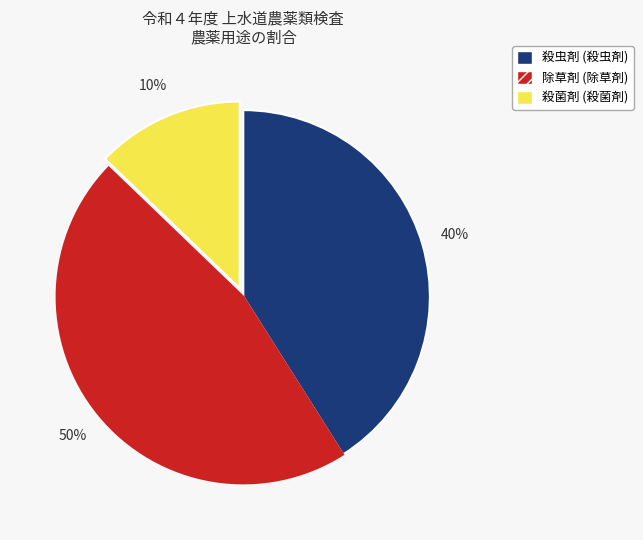

What portion of the pie excludes 殺虫剤?

59.0%